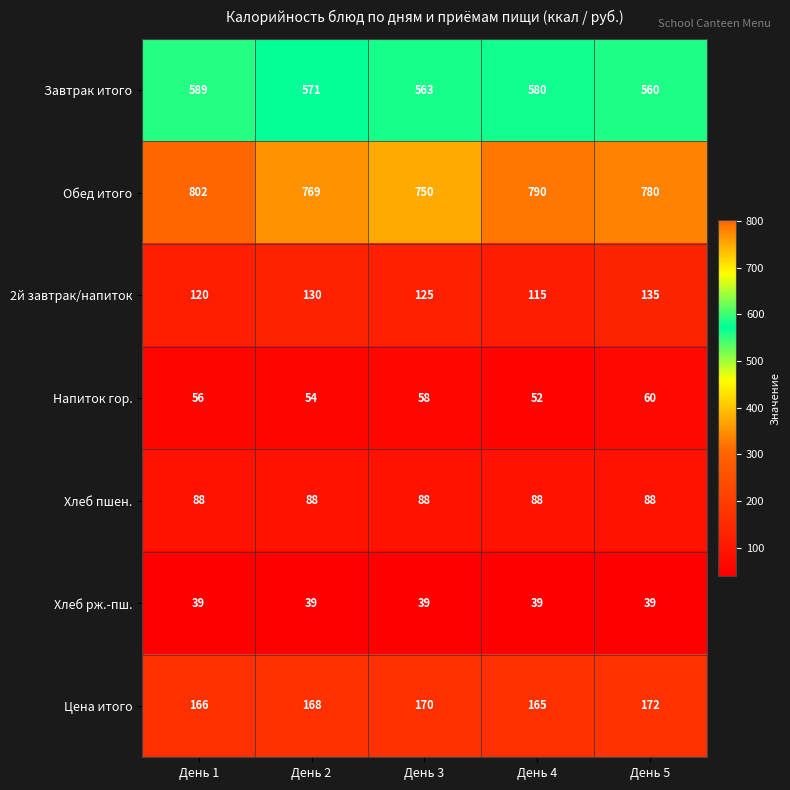

At how many categories does at least one series exceed 578?

5